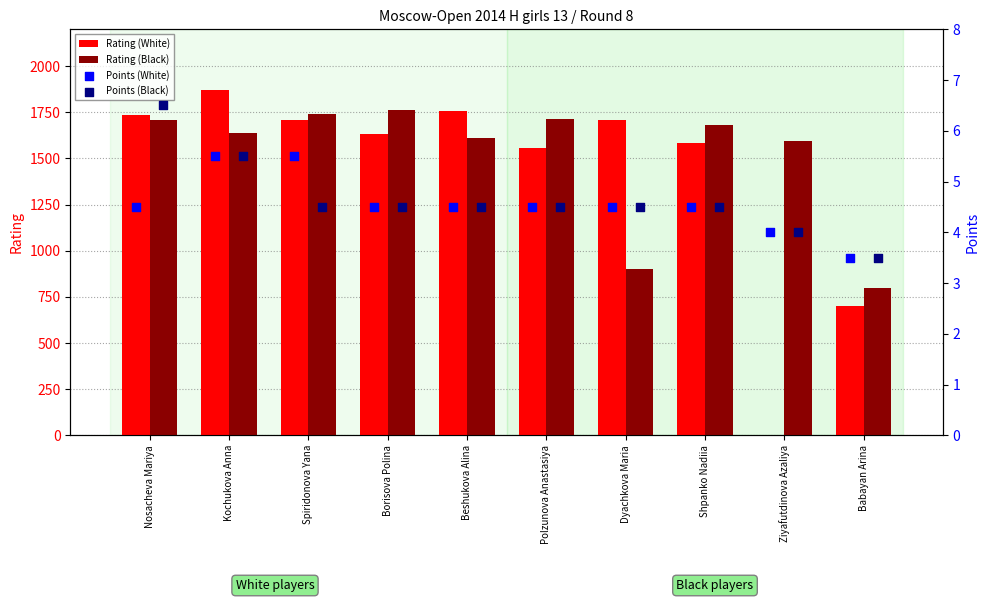

Which series reaches the minimum Y coordinate?

Points (White)